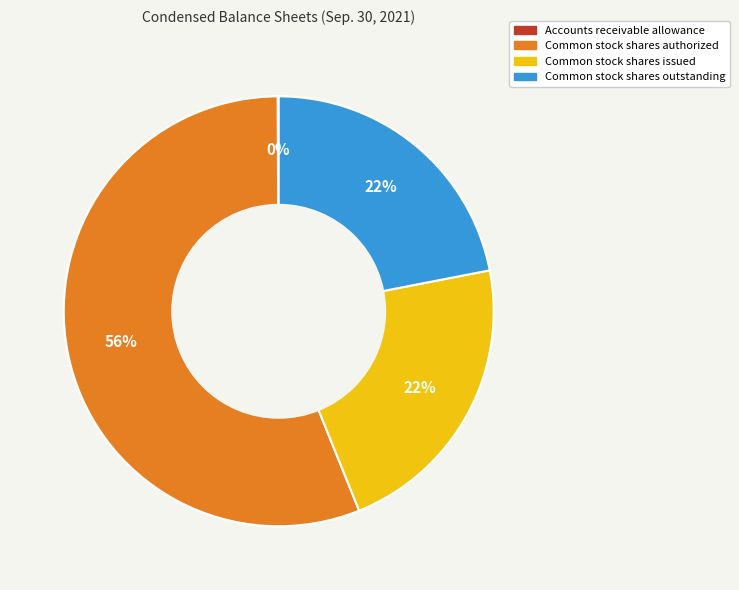

Which slice is the largest?

Common stock shares authorized